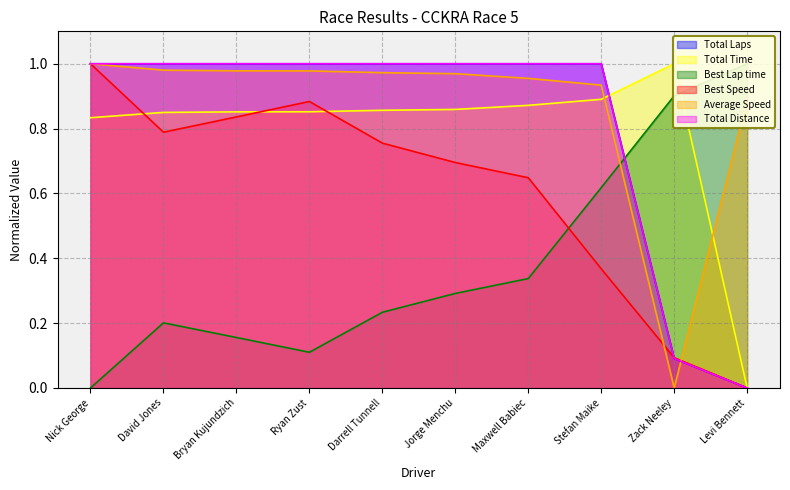

Which series has the widest spread of values?

Total Laps